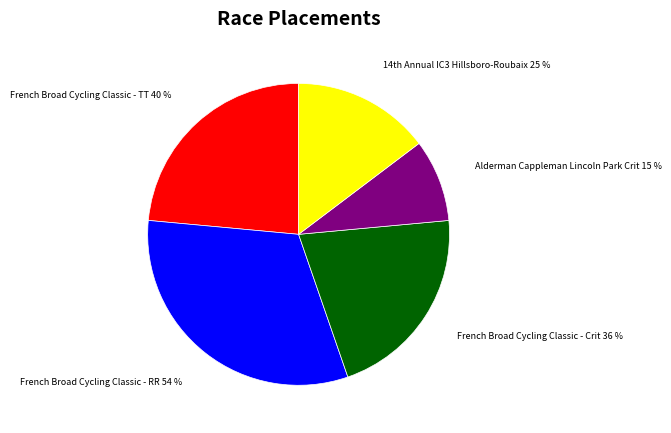

What percentage is the French Broad Cycling Classic - Crit slice, to the nearest percent?

21%